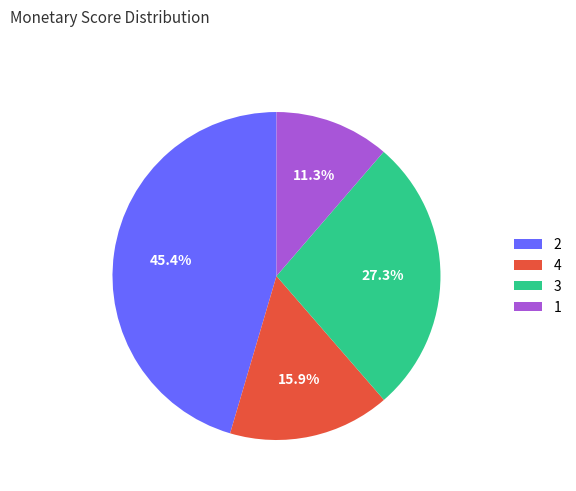

Which category has the biggest portion of the pie?

2